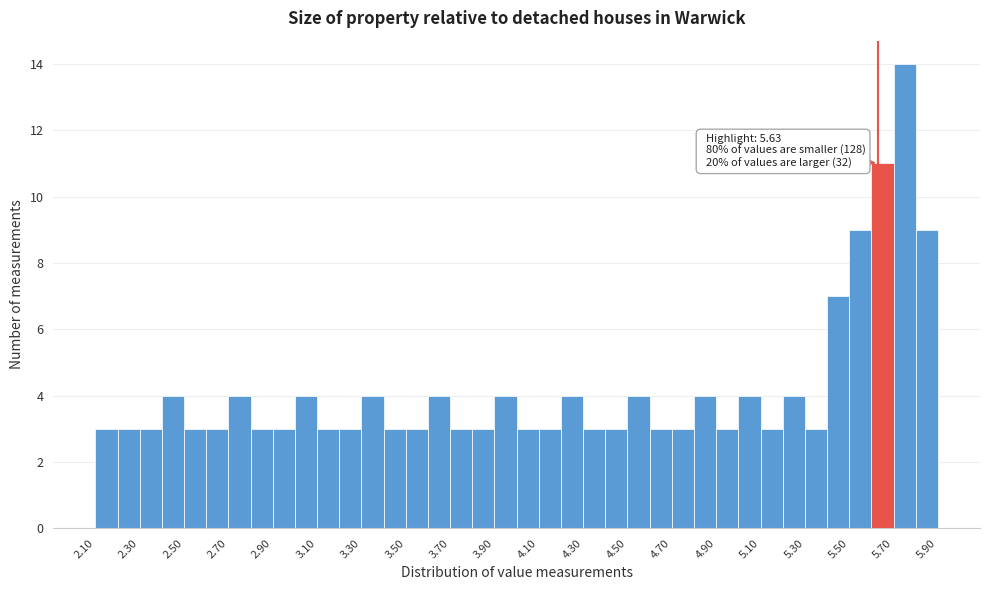

Which range on the x-axis has the tallest bar?

5.7 to 5.8